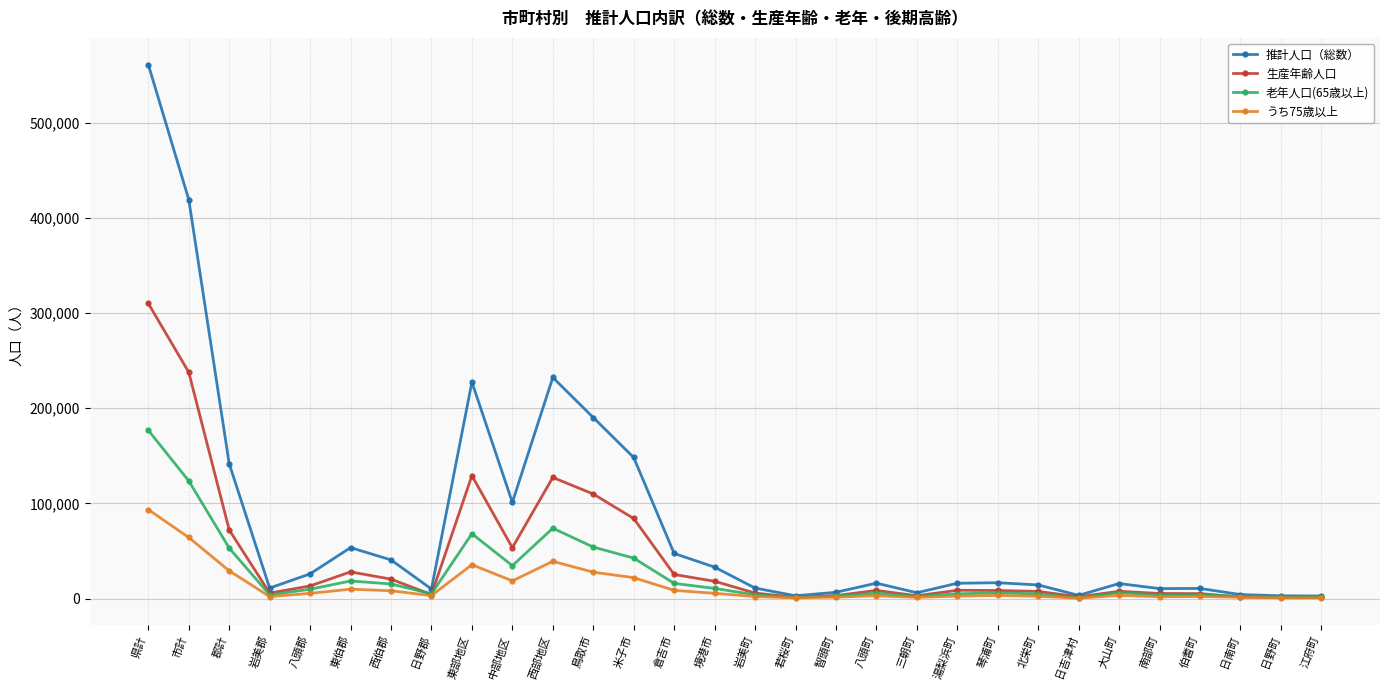

True or false: 推計人口（総数） has a value of 3515 at 日吉津村.

True